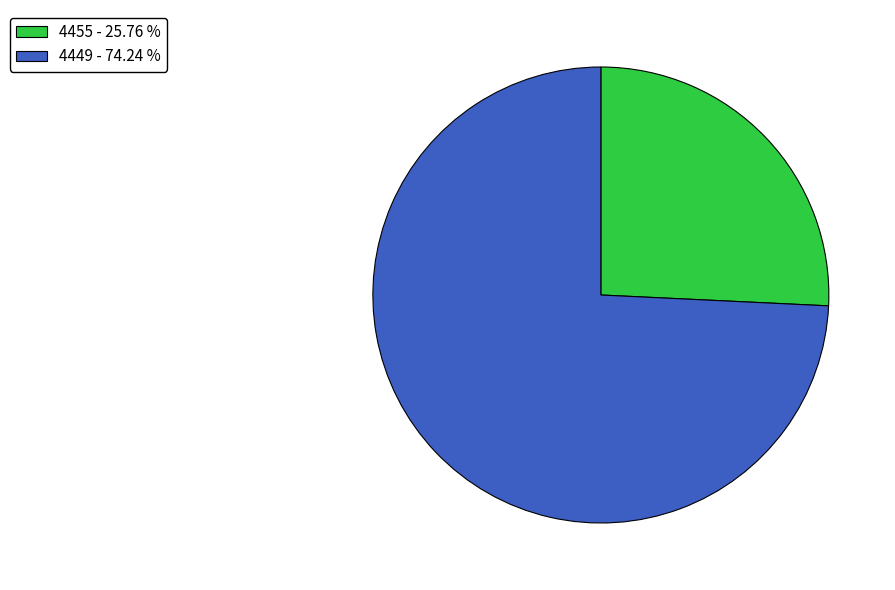

What is the largest slice in the pie chart?

4449